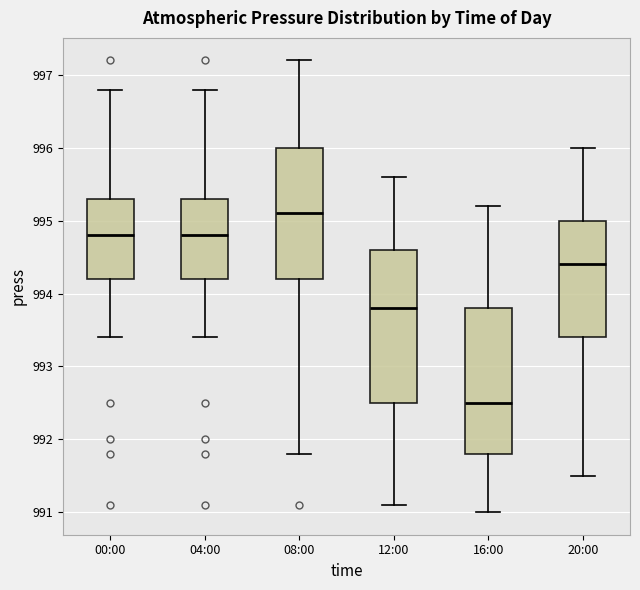

Which box's median line is the lowest?

16:00